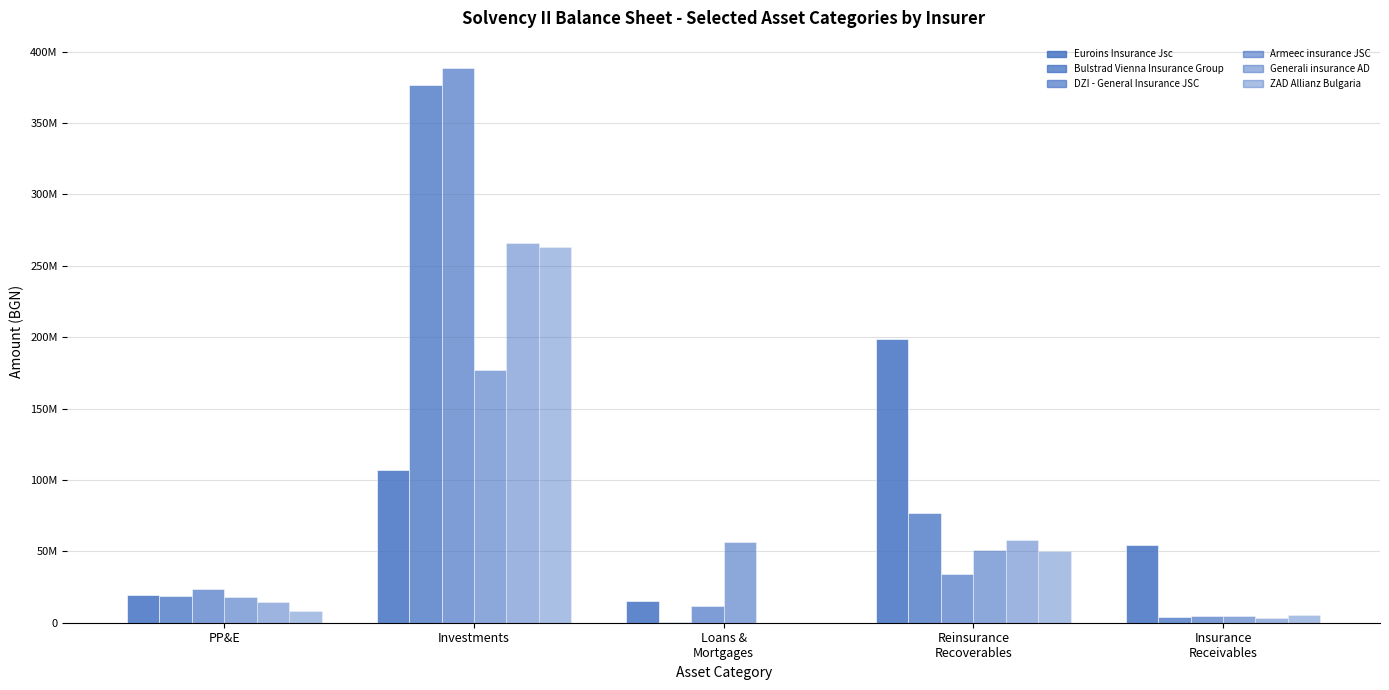

List the labels in order of Аrmeec insurance JSC value, smallest first.

Insurance
Receivables, PP&E, Reinsurance
Recoverables, Loans &
Mortgages, Investments